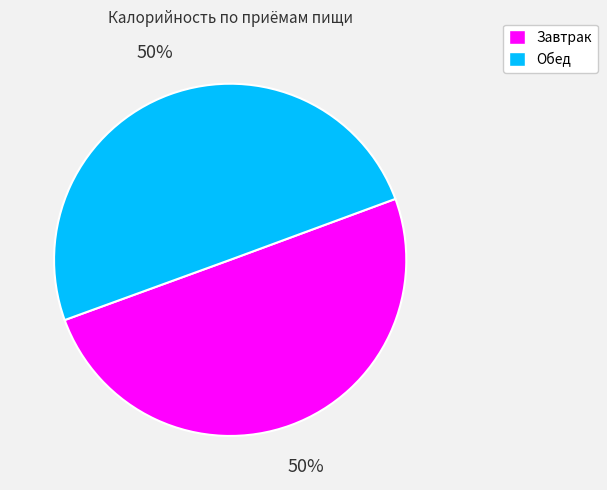

Approximately how many times larger is the value at Завтрак compared to Обед?

1.0